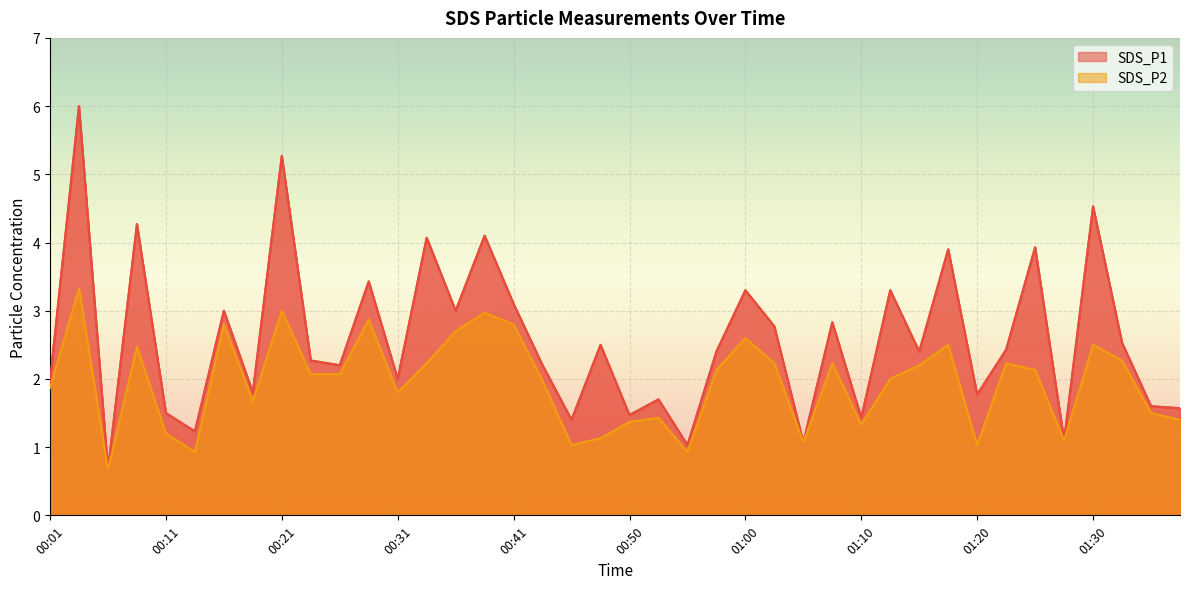

The value of SDS_P2 at 01:15 is 2.2. True or false?

True